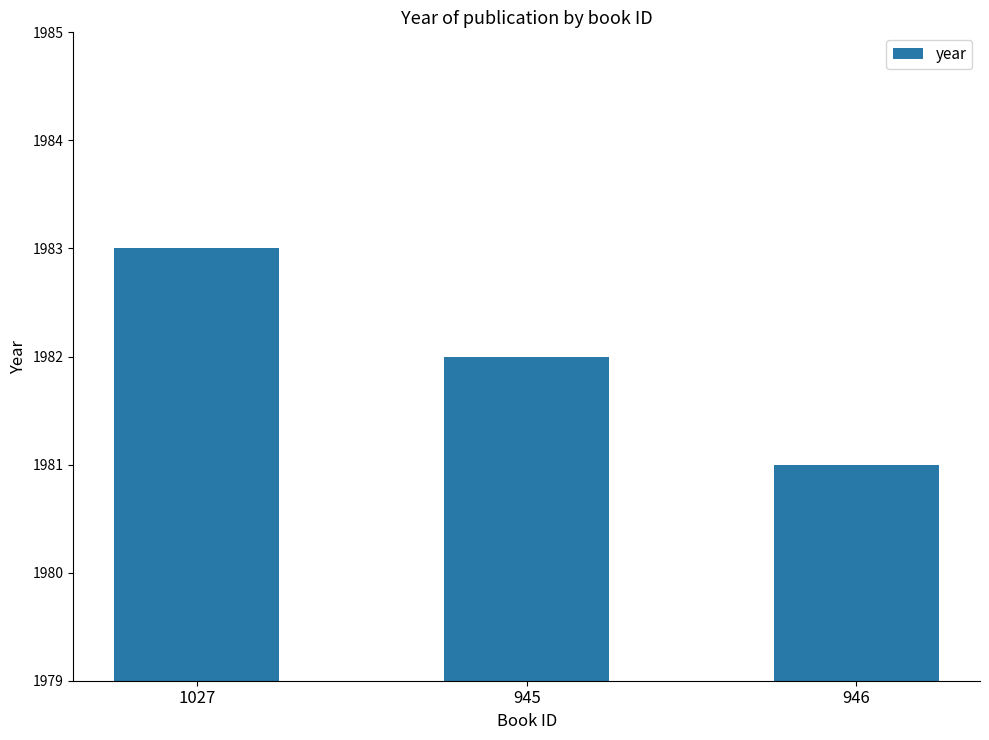

How many bars are there in total?

3